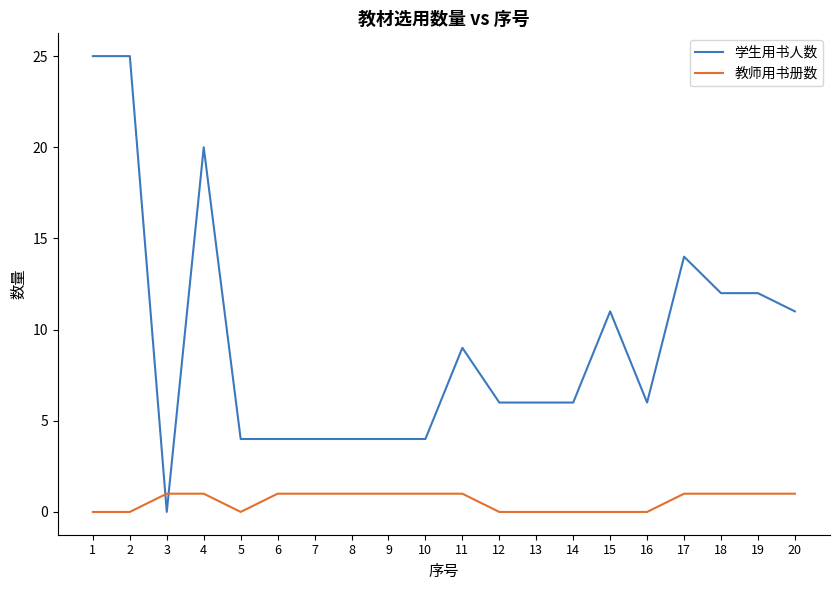

What is the total value across all series at 19?

13